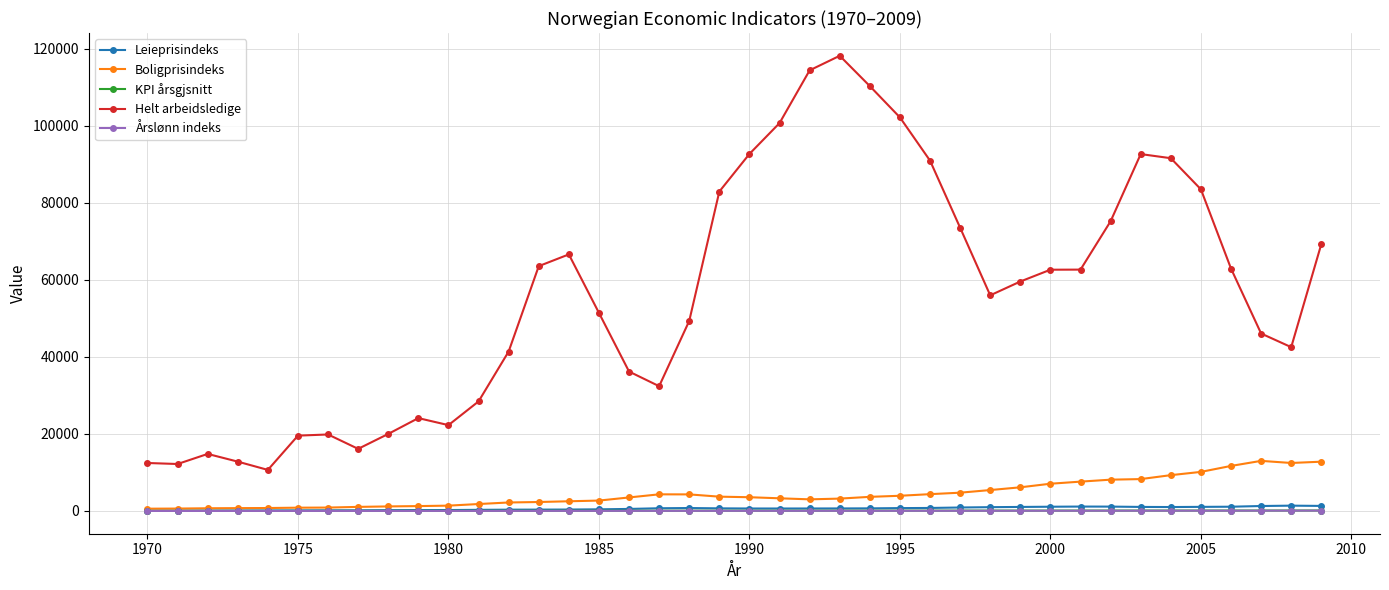

What is the highest value of the Boligprisindeks series?

13008.0